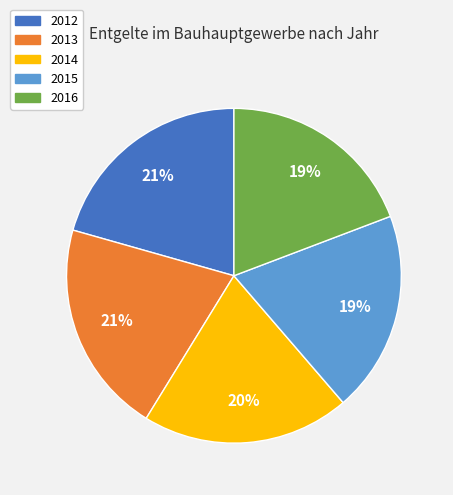

To the nearest percent, what is the average slice percentage?

20%